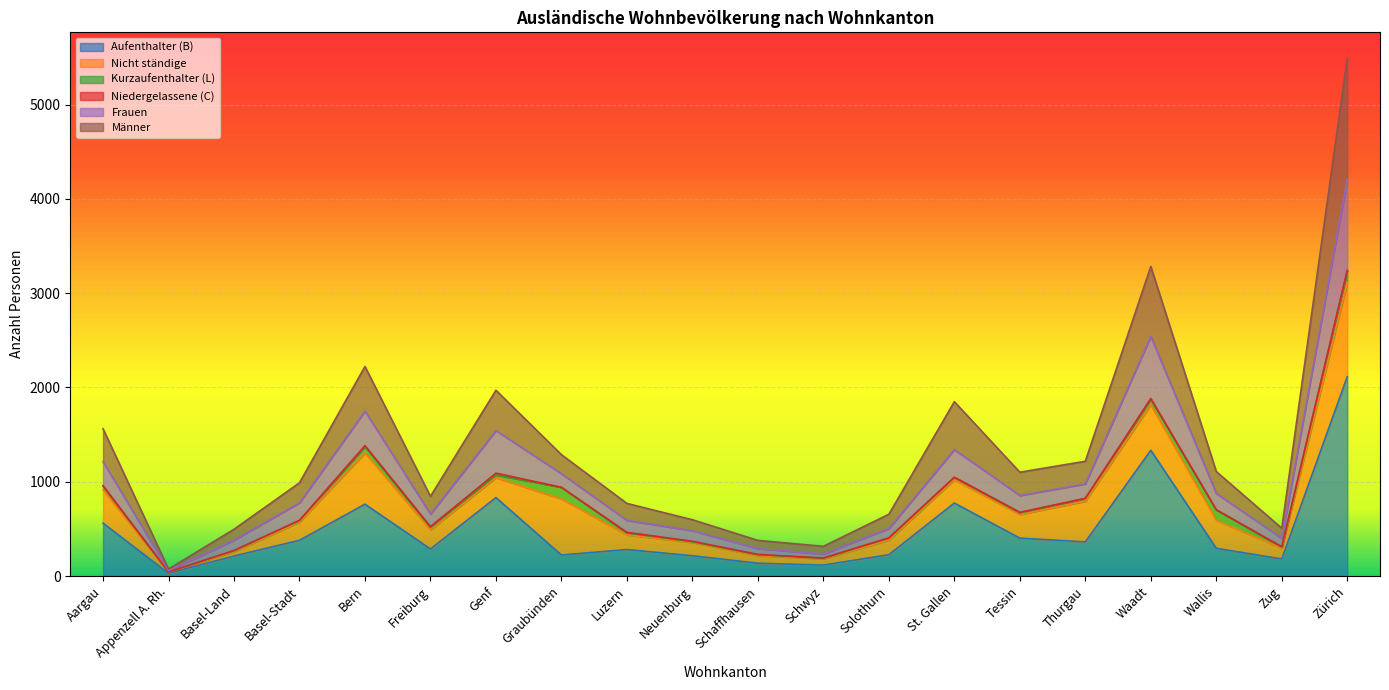

At how many categories does at least one series exceed 691?

13